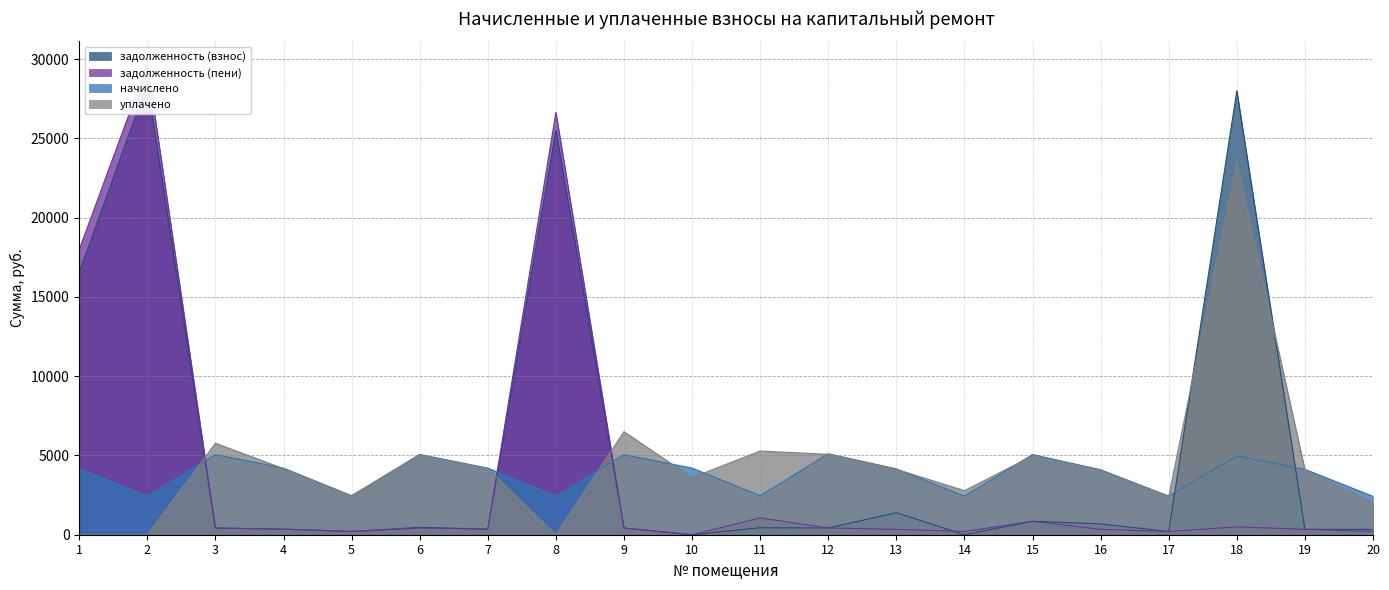

The value of начислено at 1 is 4163.9. True or false?

True